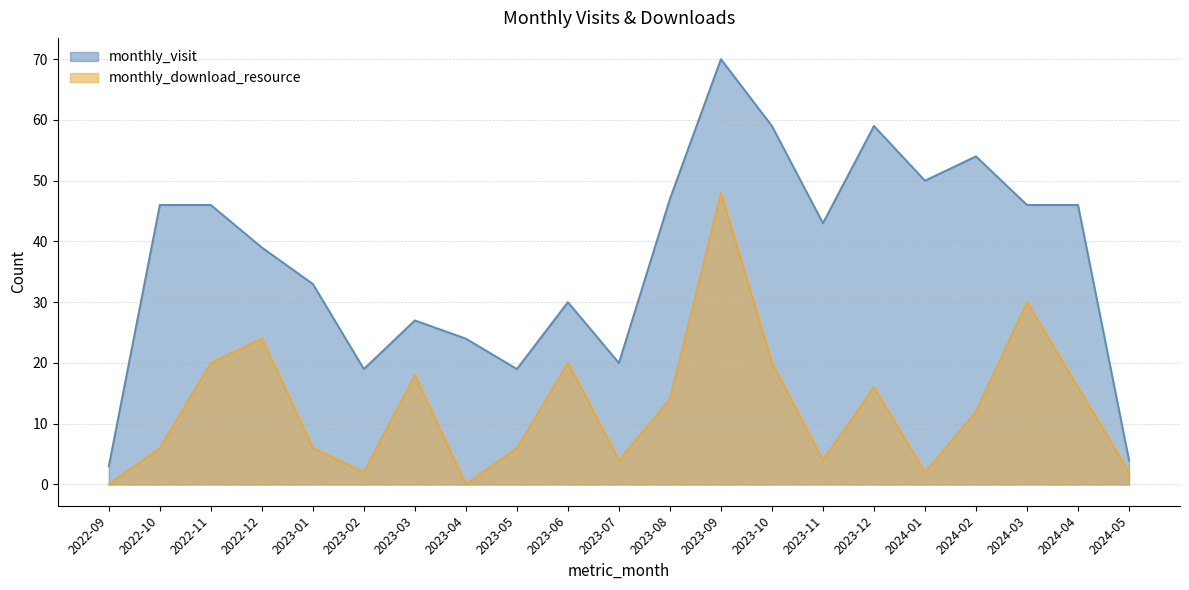

What is the spread (max minus min) of values at 2022-12?

15